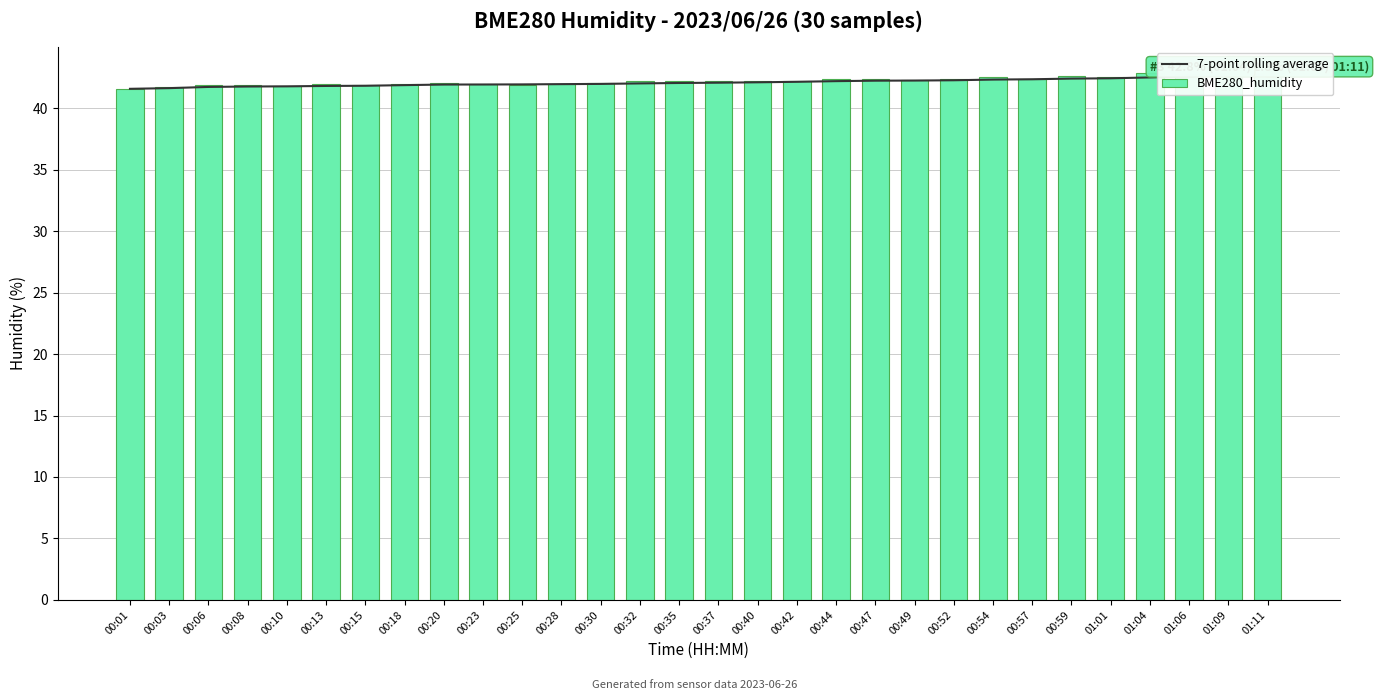

At which category does the chart reach its minimum across all series?

00:01